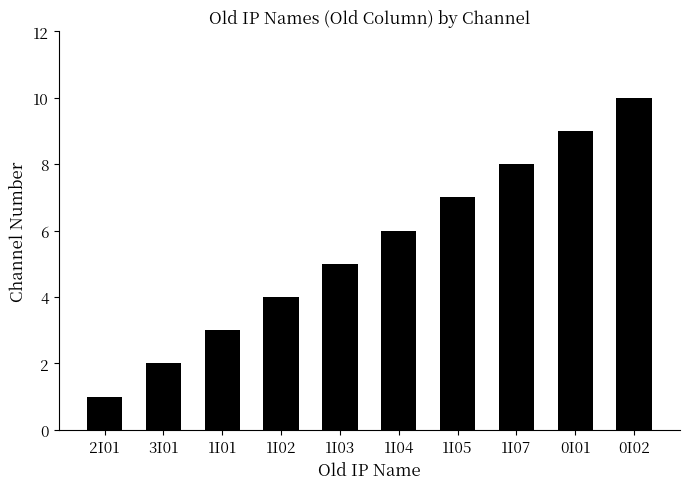

Which has a higher value, 2I01 or 3I01?

3I01